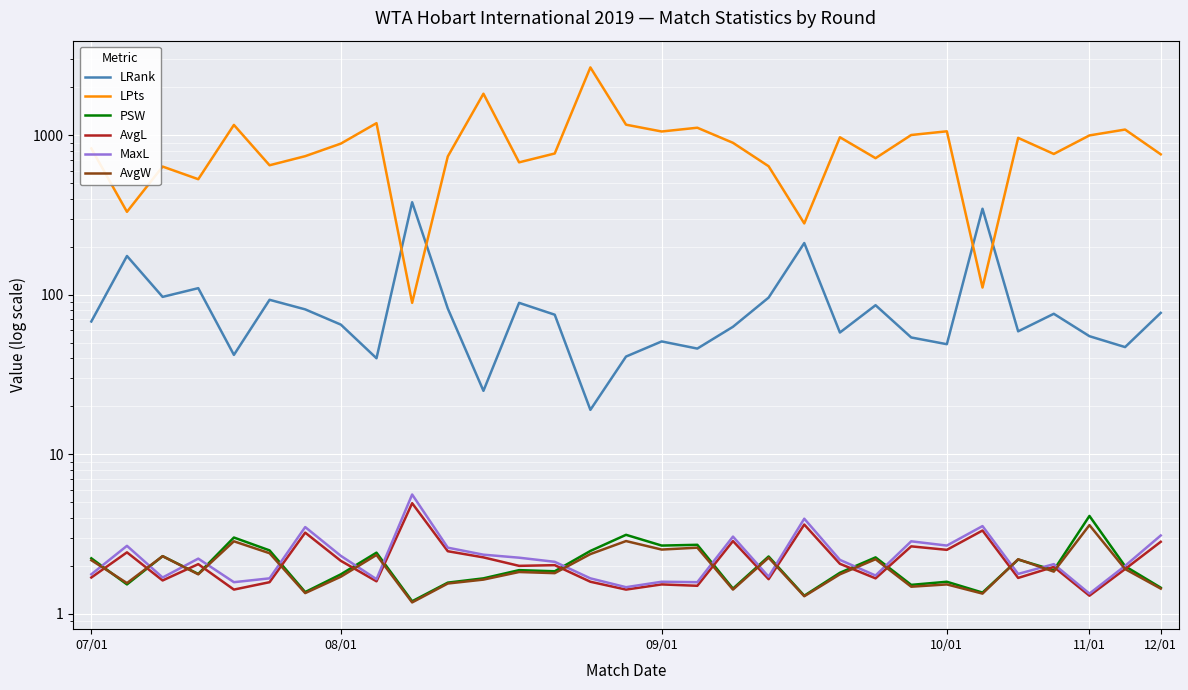

Which series has the largest total across all categories?

LPts